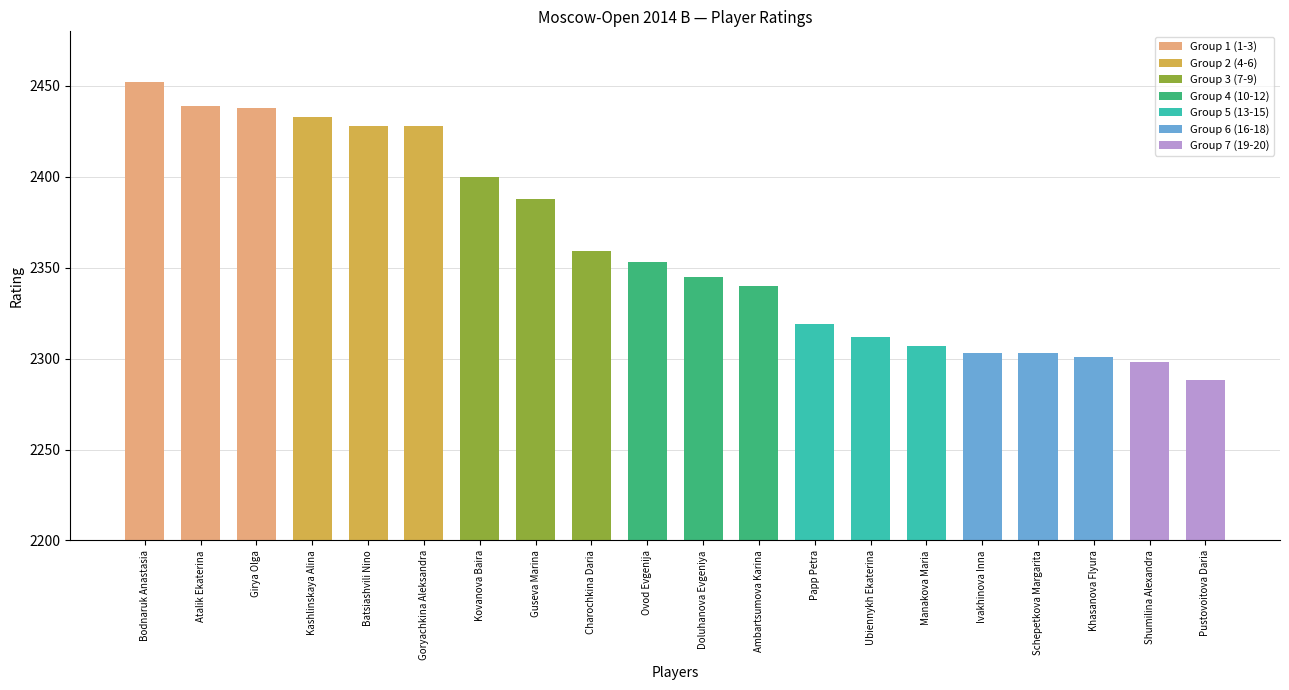

What is the smallest value displayed?

2288